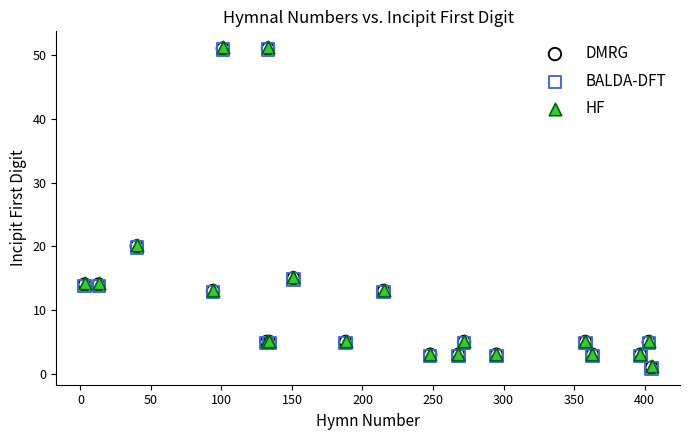

What are all the series names shown in the legend?

DMRG, BALDA-DFT, HF